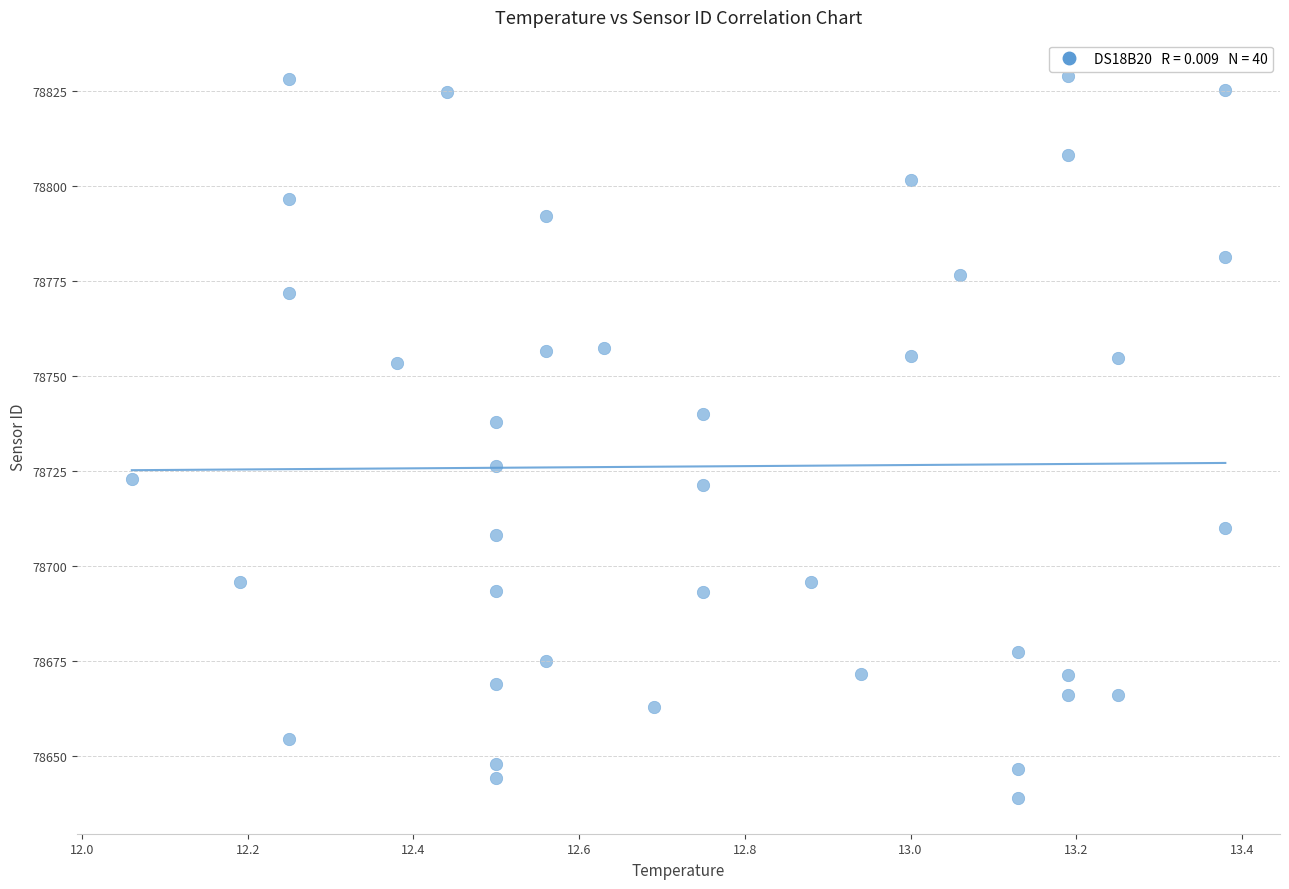

What Y value in the scatter plot is closest to 78734?

78737.8